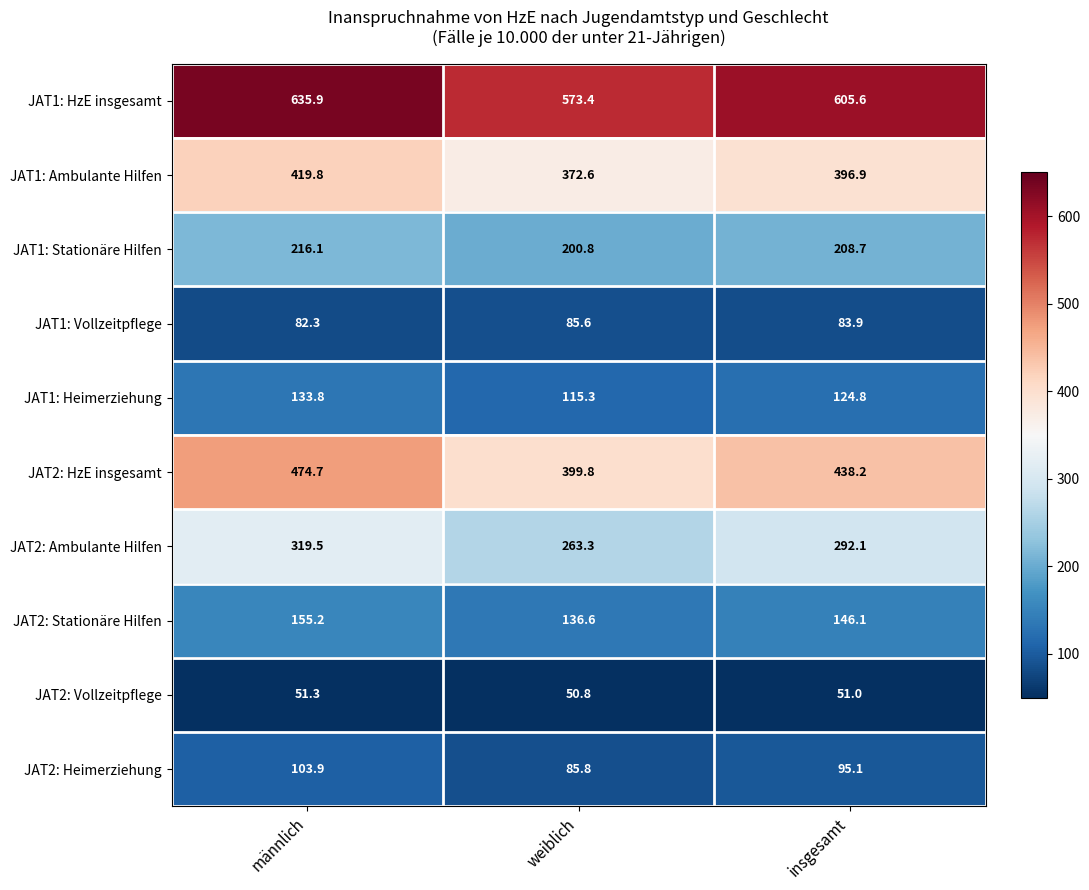

Reading left to right, transcribe all the data shown in this chart.

JAT1: HzE insgesamt: 635.9	573.4	605.6
JAT1: Ambulante Hilfen: 419.8	372.6	396.9
JAT1: Stationäre Hilfen: 216.1	200.8	208.7
JAT1: Vollzeitpflege: 82.3	85.6	83.9
JAT1: Heimerziehung: 133.8	115.3	124.8
JAT2: HzE insgesamt: 474.7	399.8	438.2
JAT2: Ambulante Hilfen: 319.5	263.3	292.1
JAT2: Stationäre Hilfen: 155.2	136.6	146.1
JAT2: Vollzeitpflege: 51.3	50.8	51.0
JAT2: Heimerziehung: 103.9	85.8	95.1